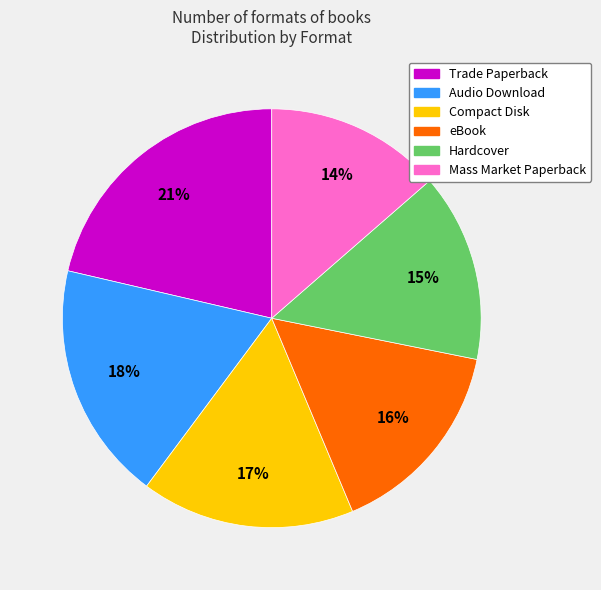

How many segments does this pie chart have?

6